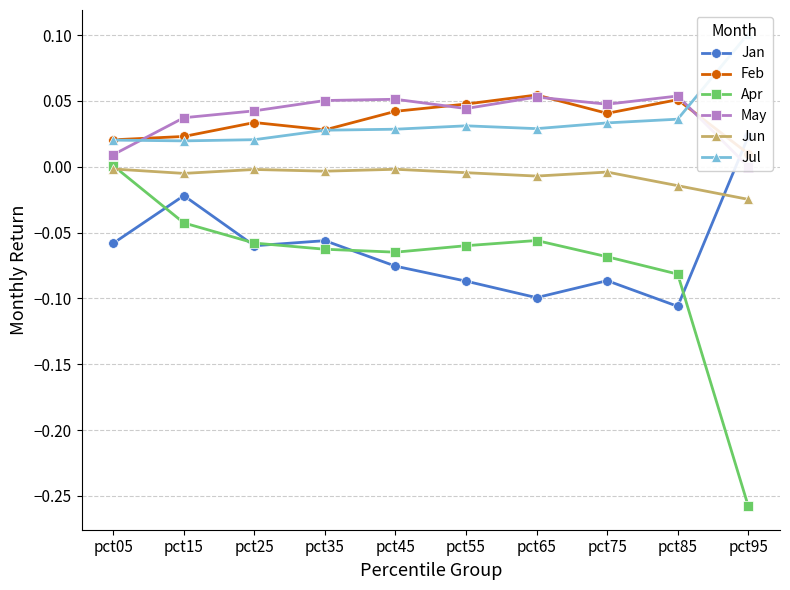

Rank the categories by Jan value from lowest to highest.

pct85, pct65, pct55, pct75, pct45, pct25, pct05, pct35, pct15, pct95